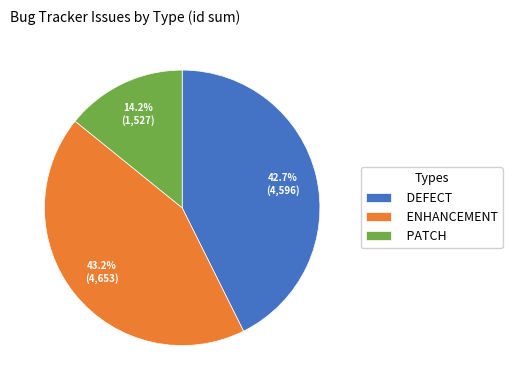

What is the smallest slice in the pie chart?

PATCH